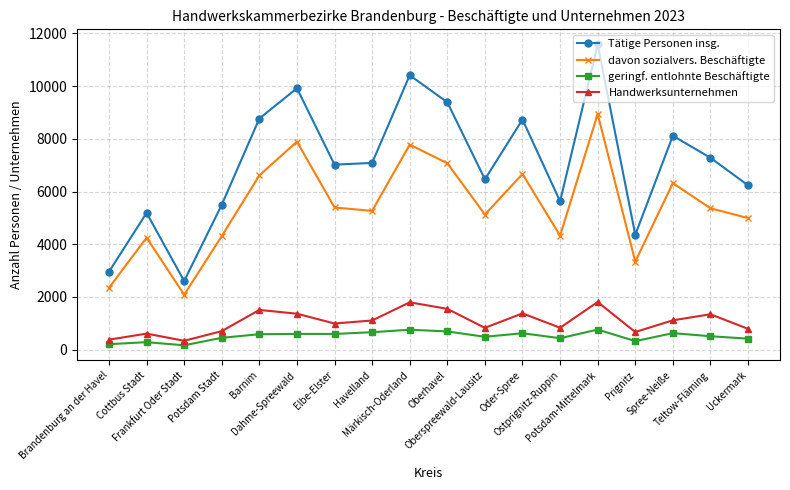

Is it true that geringf. entlohnte Beschäftigte equals 436 at Ostprignitz-Ruppin?

True